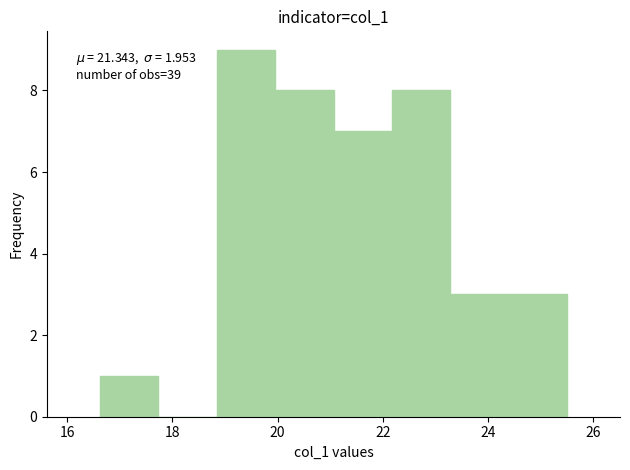

Which range on the x-axis has the tallest bar?

18.8 to 20.0